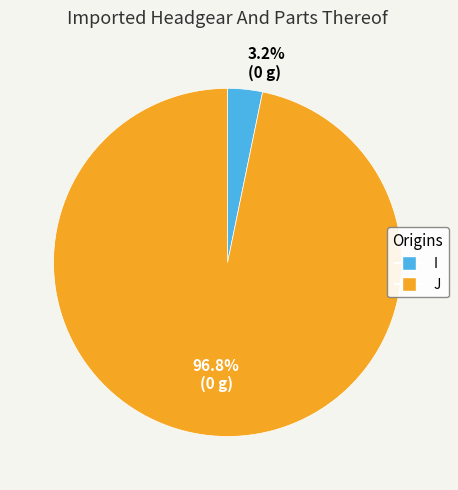

What percentage is the I slice, to the nearest percent?

3%